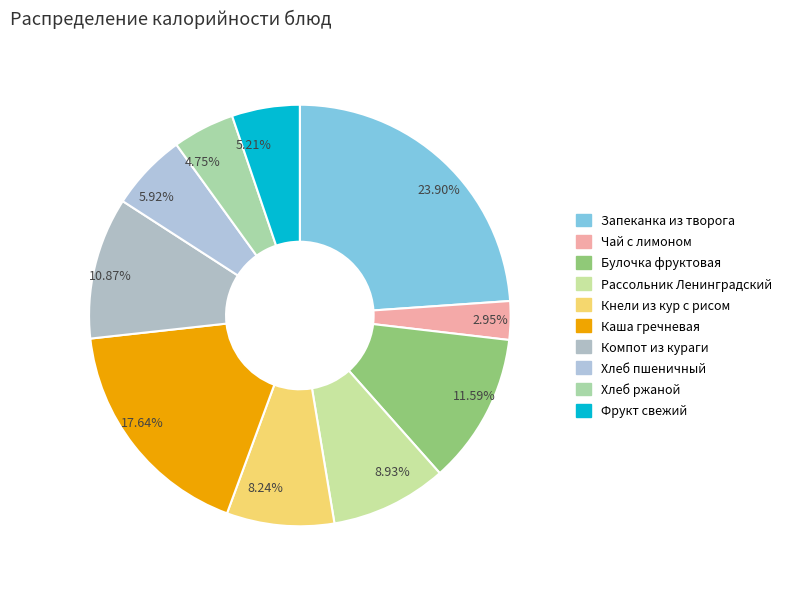

Is it true that Компот из кураги is 11% of the pie?

True